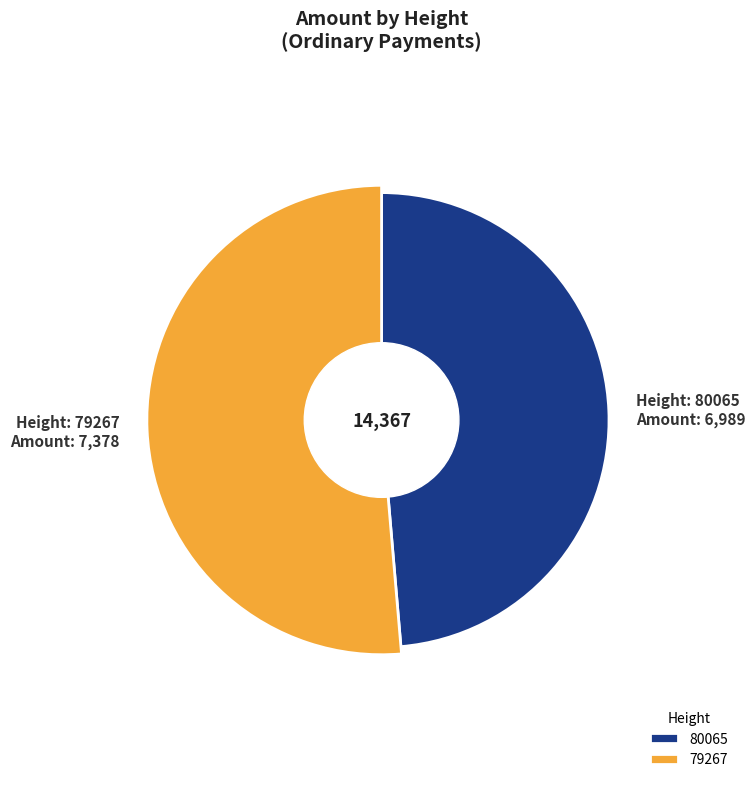

What is the ratio of the value at 80065 to the value at 79267?

0.9